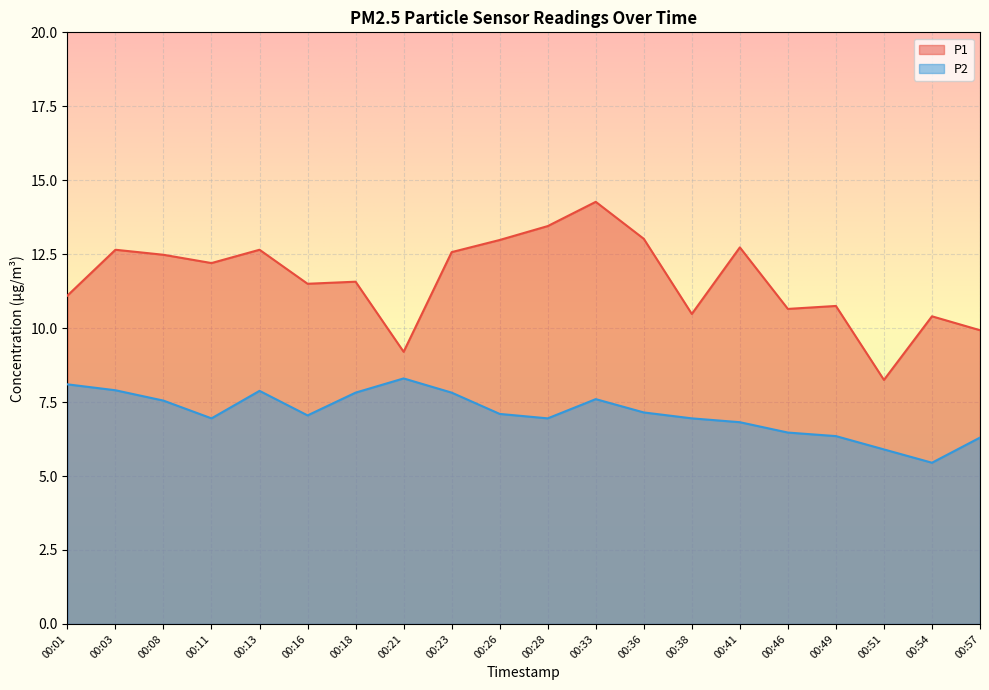

What is the difference between the second highest and minimum values in the P2 series?

2.6